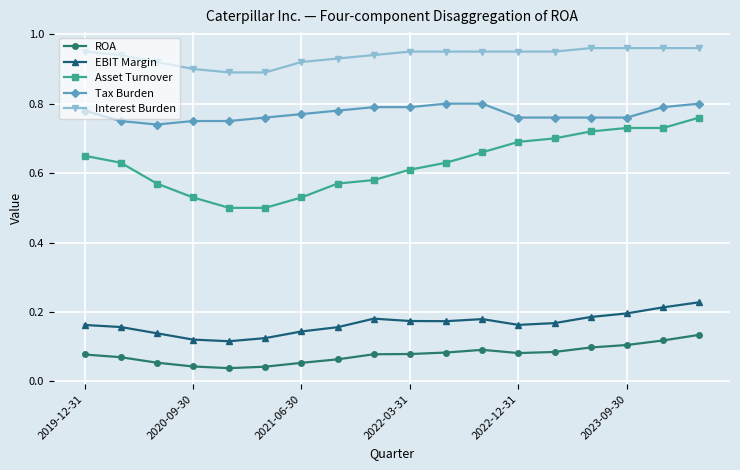

Which series has the widest spread of values?

Asset Turnover